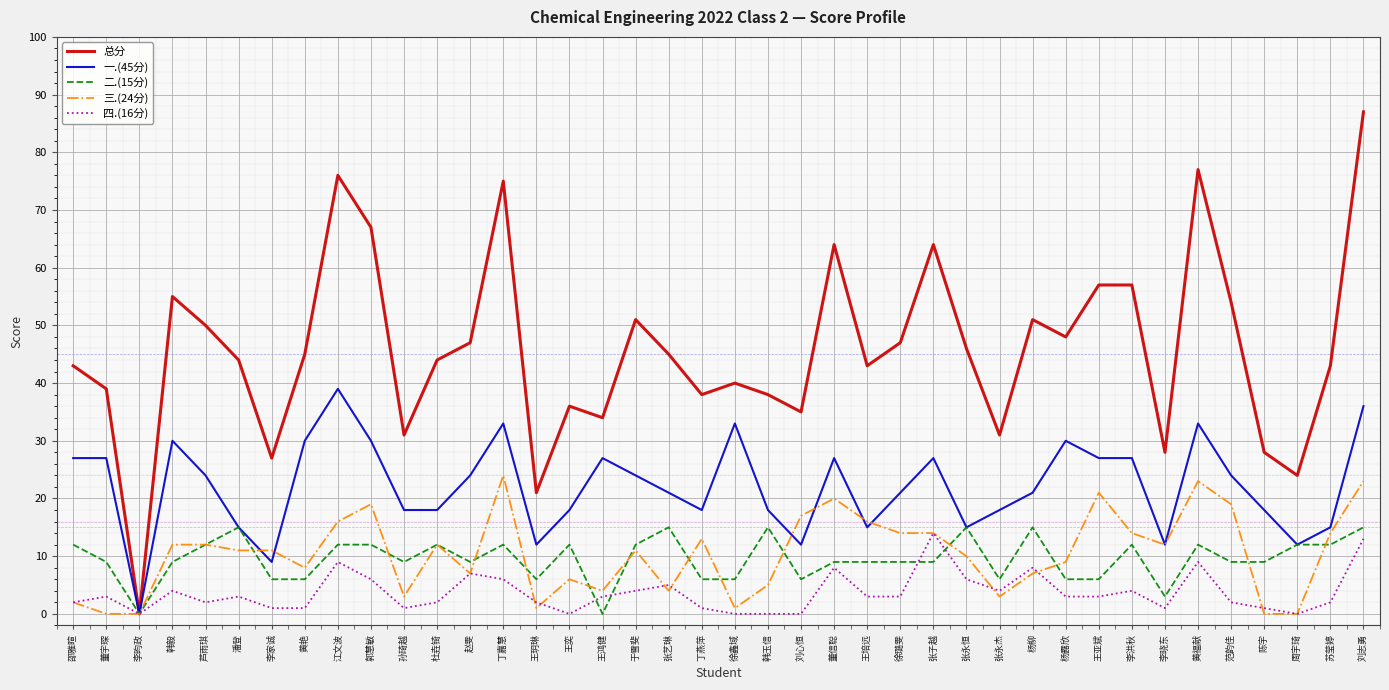

Reading left to right, what are all the values shown in this chart?

总分: 43	39	0	55	50	44	27	45	76	67	31	44	47	75	21	36	34	51	45	38	40	38	35	64	43	47	64	46	31	51	48	57	57	28	77	54	28	24	43	87
一.(45分): 27	27	0	30	24	15	9	30	39	30	18	18	24	33	12	18	27	24	21	18	33	18	12	27	15	21	27	15	18	21	30	27	27	12	33	24	18	12	15	36
二.(15分): 12	9	0	9	12	15	6	6	12	12	9	12	9	12	6	12	0	12	15	6	6	15	6	9	9	9	9	15	6	15	6	6	12	3	12	9	9	12	12	15
三.(24分): 2	0	0	12	12	11	11	8	16	19	3	12	7	24	1	6	4	11	4	13	1	5	17	20	16	14	14	10	3	7	9	21	14	12	23	19	0	0	14	23
四.(16分): 2	3	0	4	2	3	1	1	9	6	1	2	7	6	2	0	3	4	5	1	0	0	0	8	3	3	14	6	4	8	3	3	4	1	9	2	1	0	2	13